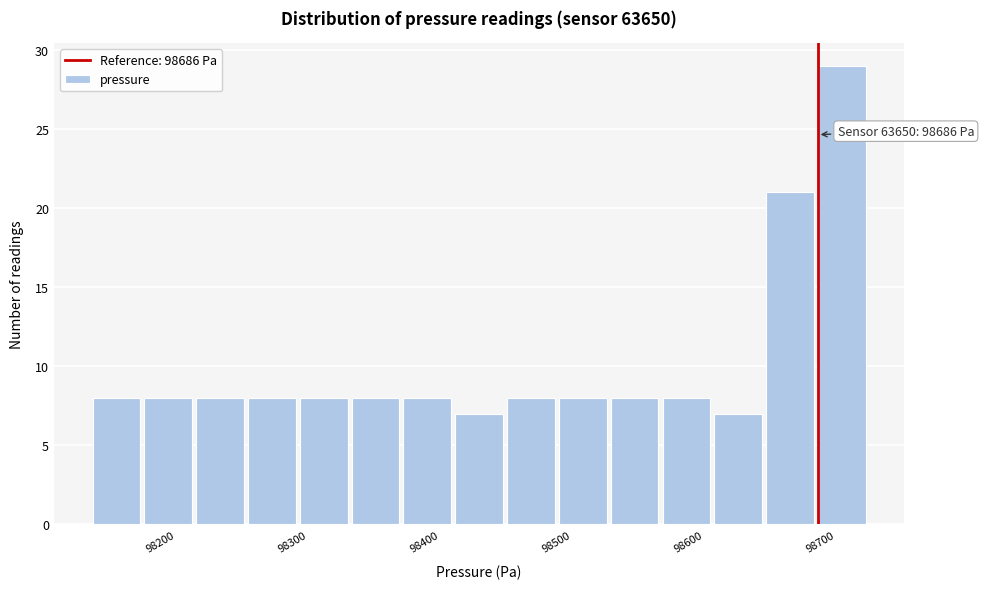

Read against the x-axis, roughly where is the centre of the tallest bar?

98700